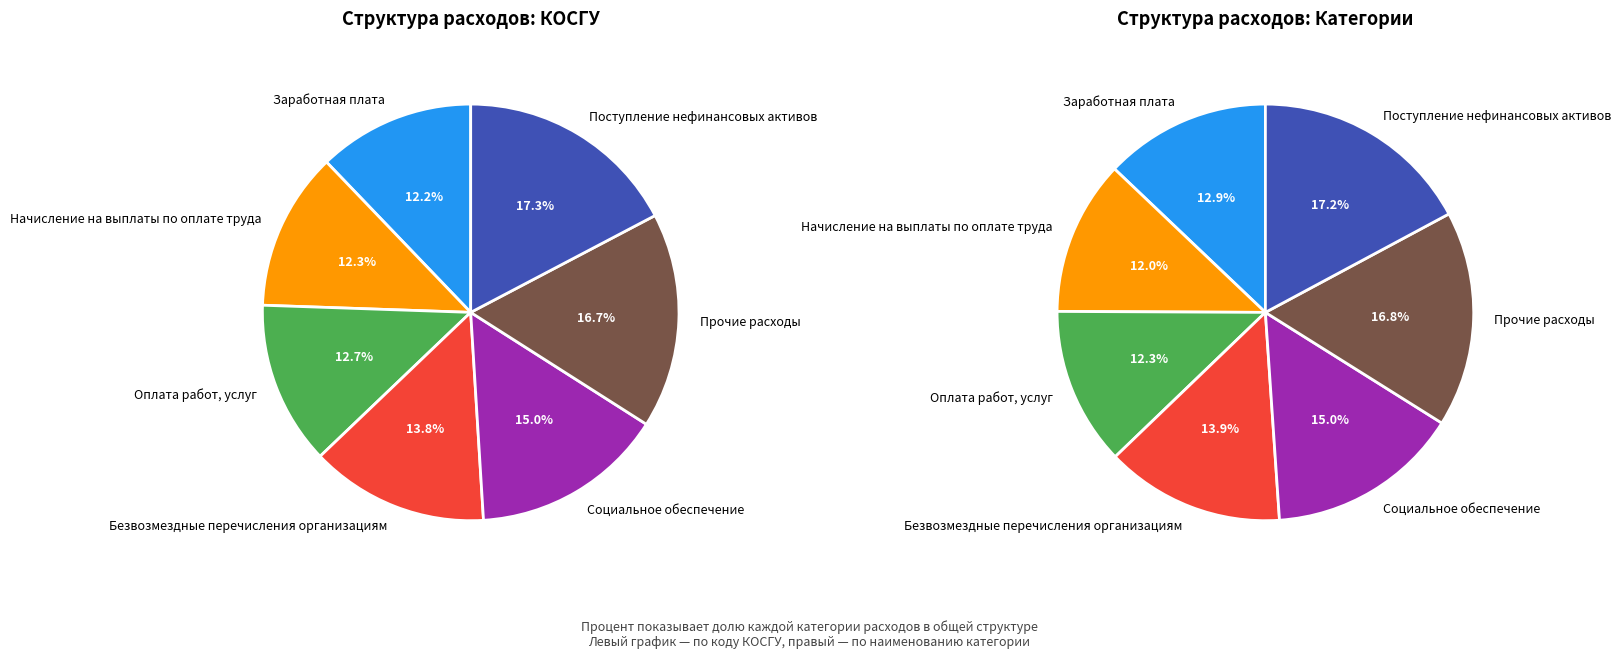

Does any single category account for the majority?

No